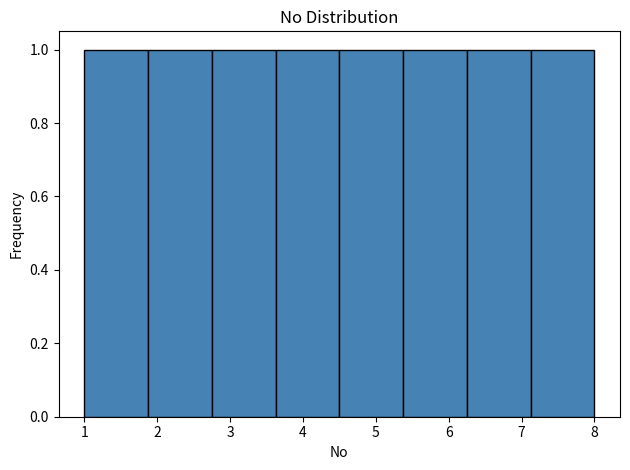

Reading left to right, list every bar in this chart as the range it spans on the x-axis followed by its height. Neither the bar edges nor the heights are printed on the chart, so give them approximately, as read against the axes.

1.0 to 1.9: 1
1.9 to 2.8: 1
2.8 to 3.6: 1
3.6 to 4.5: 1
4.5 to 5.4: 1
5.4 to 6.3: 1
6.3 to 7.1: 1
7.1 to 8.0: 1